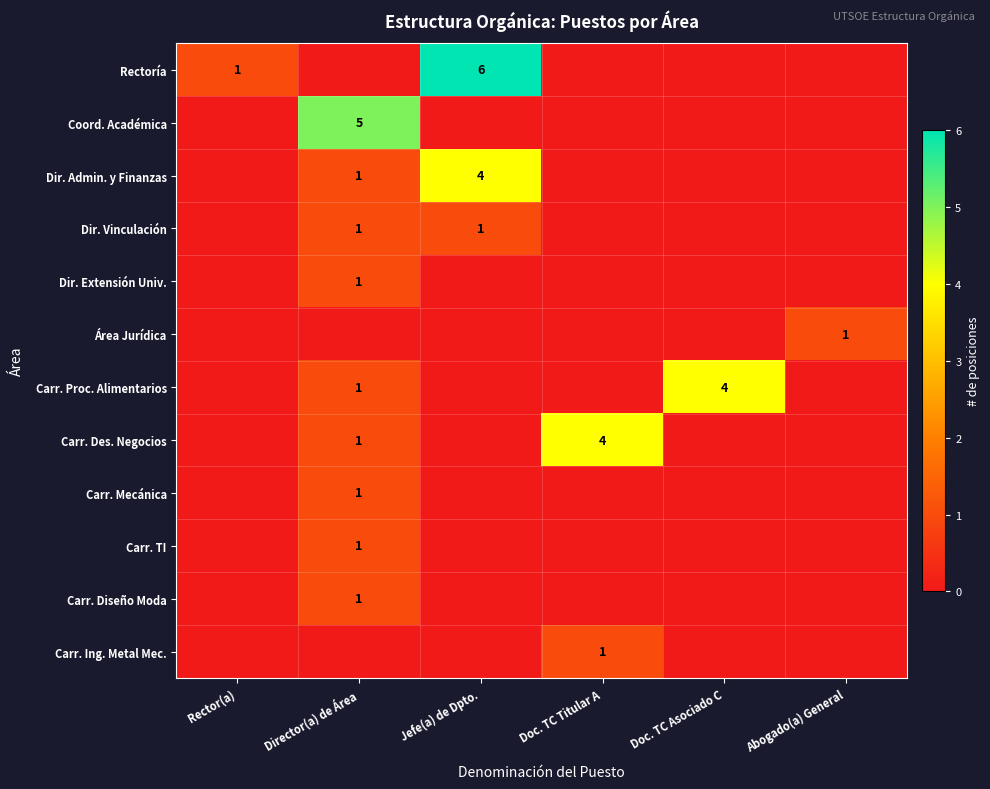

True or false: Carr. TI has a value of 1 at Director(a) de Área.

True